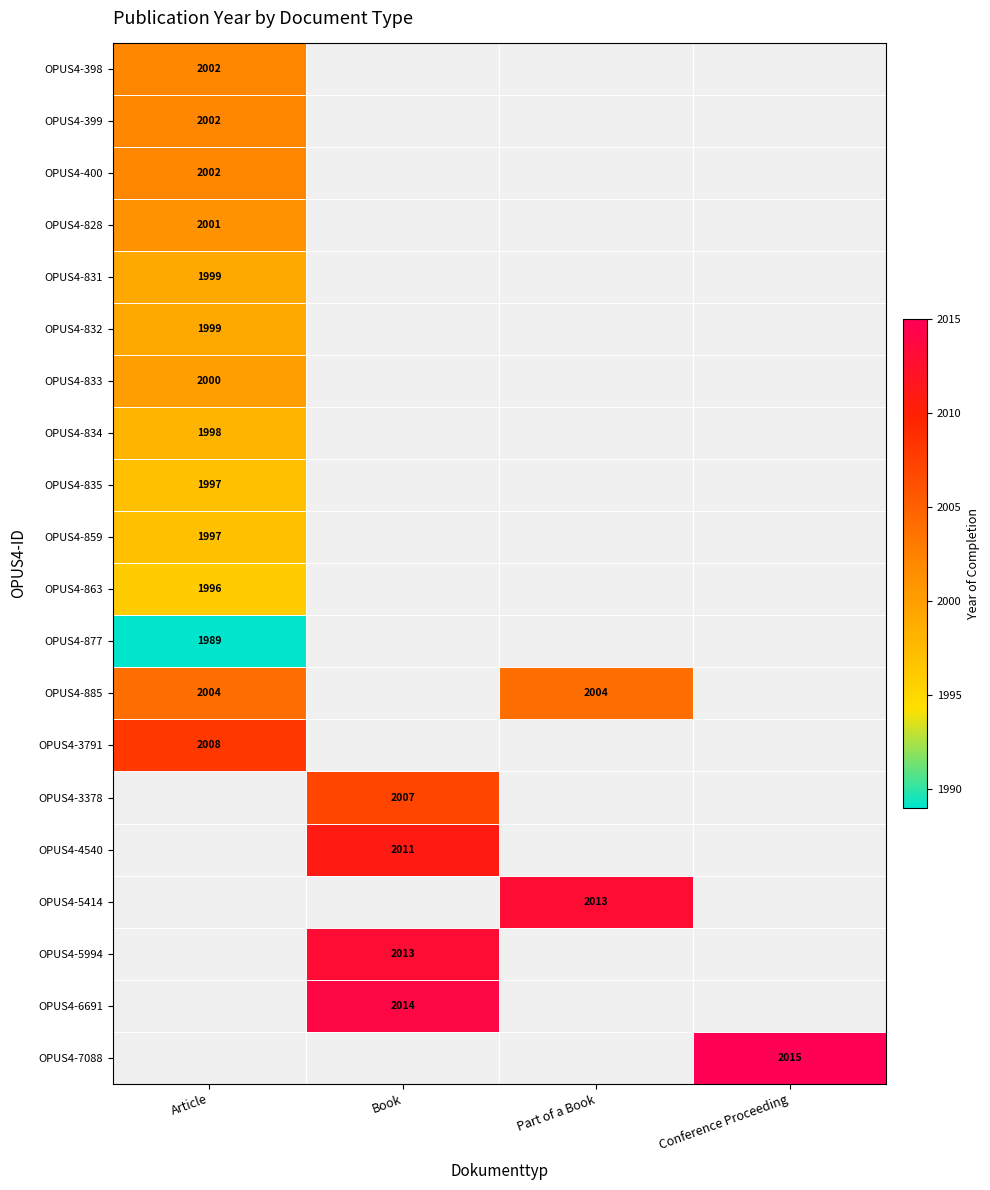

Is the value of OPUS4-885 at Part of a Book greater than the value of OPUS4-832 at Article?

Yes